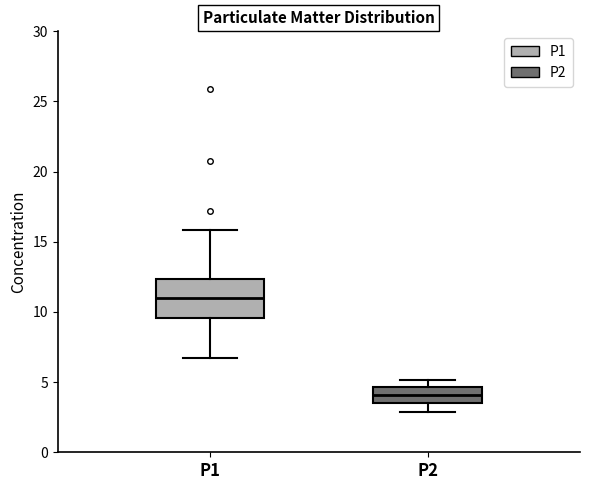

Which box is the tallest, from its lower edge to its upper edge?

P1